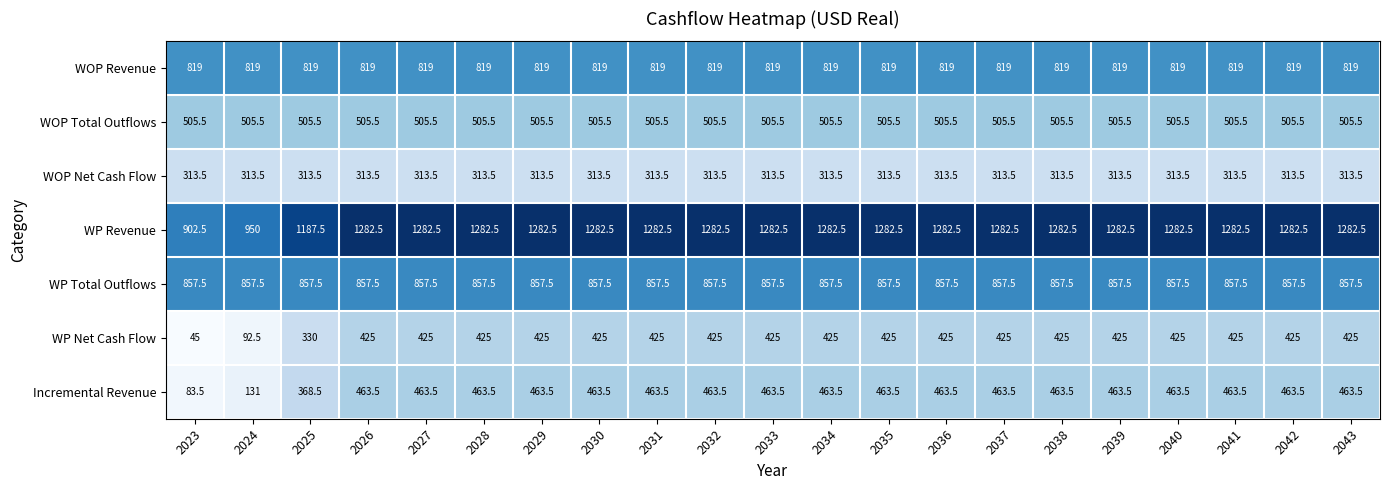

Where does the WP Revenue series first go above 1282?

2026